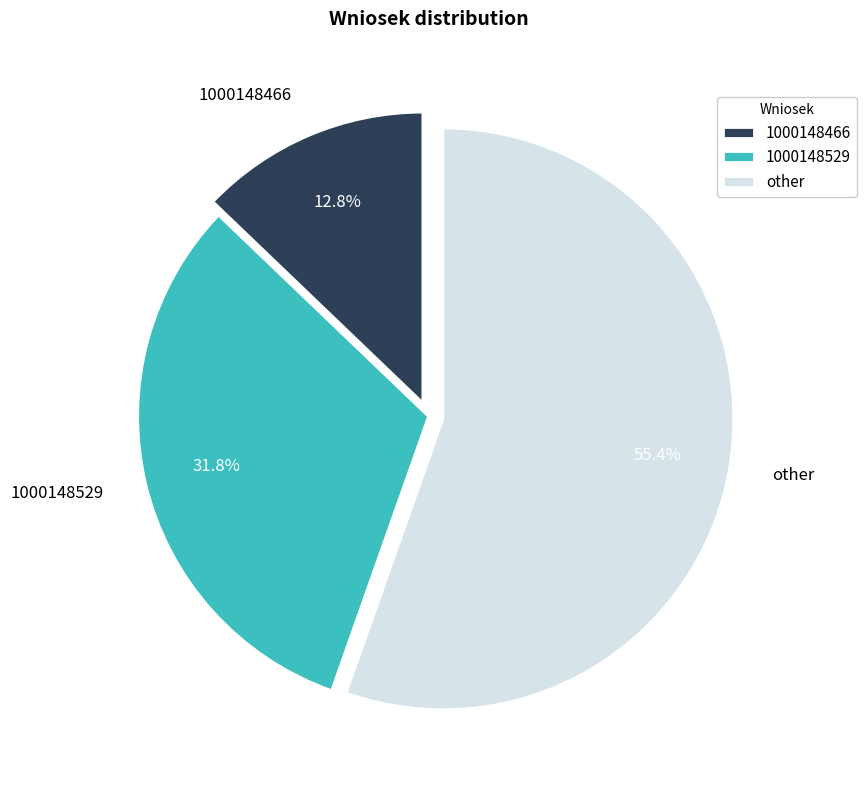

What is the ratio of the value at 1000148466 to the value at other?

0.2